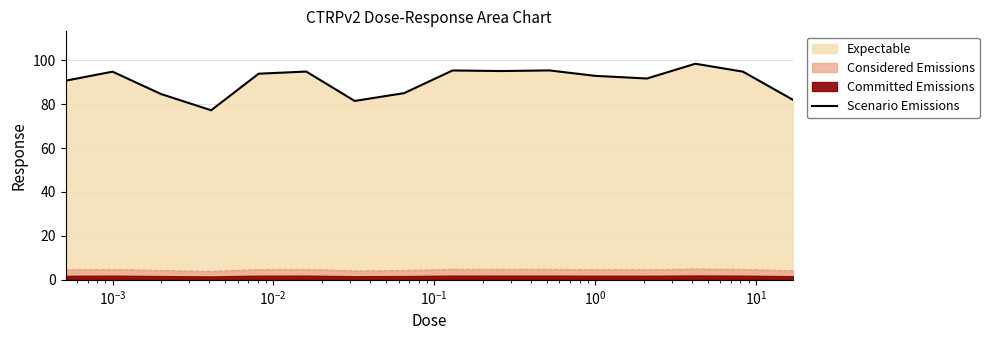

What is the maximum value for Scenario Emissions?

98.4